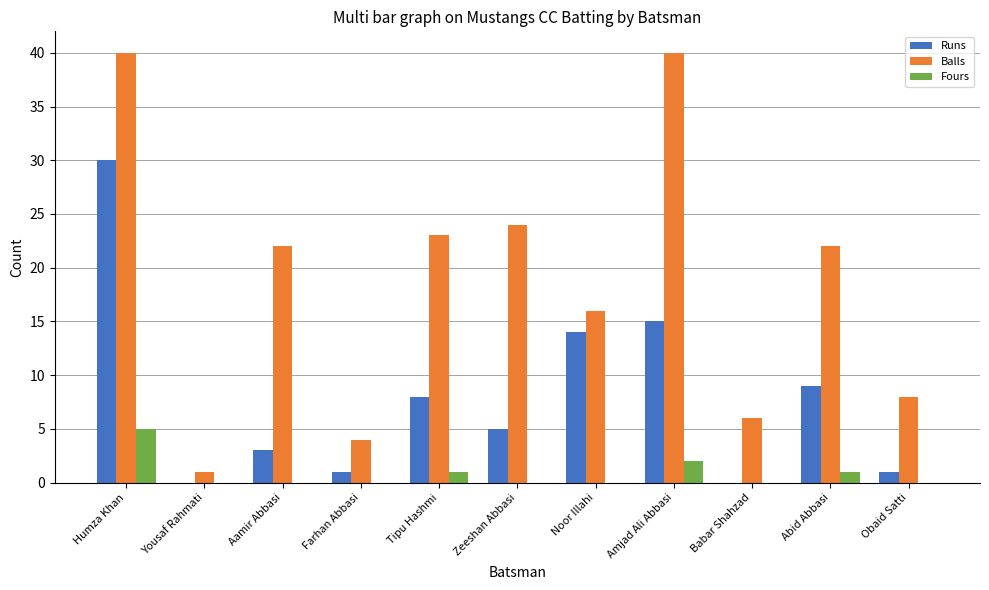

What is the sum of the Balls values at Aamir Abbasi and Abid Abbasi?

44